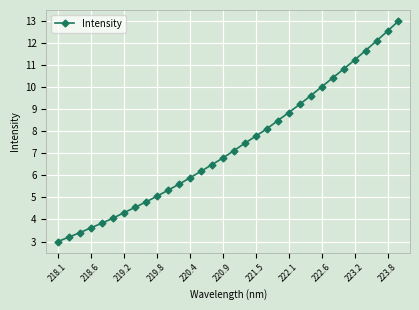

What is the difference between the maximum and minimum values?

10.0